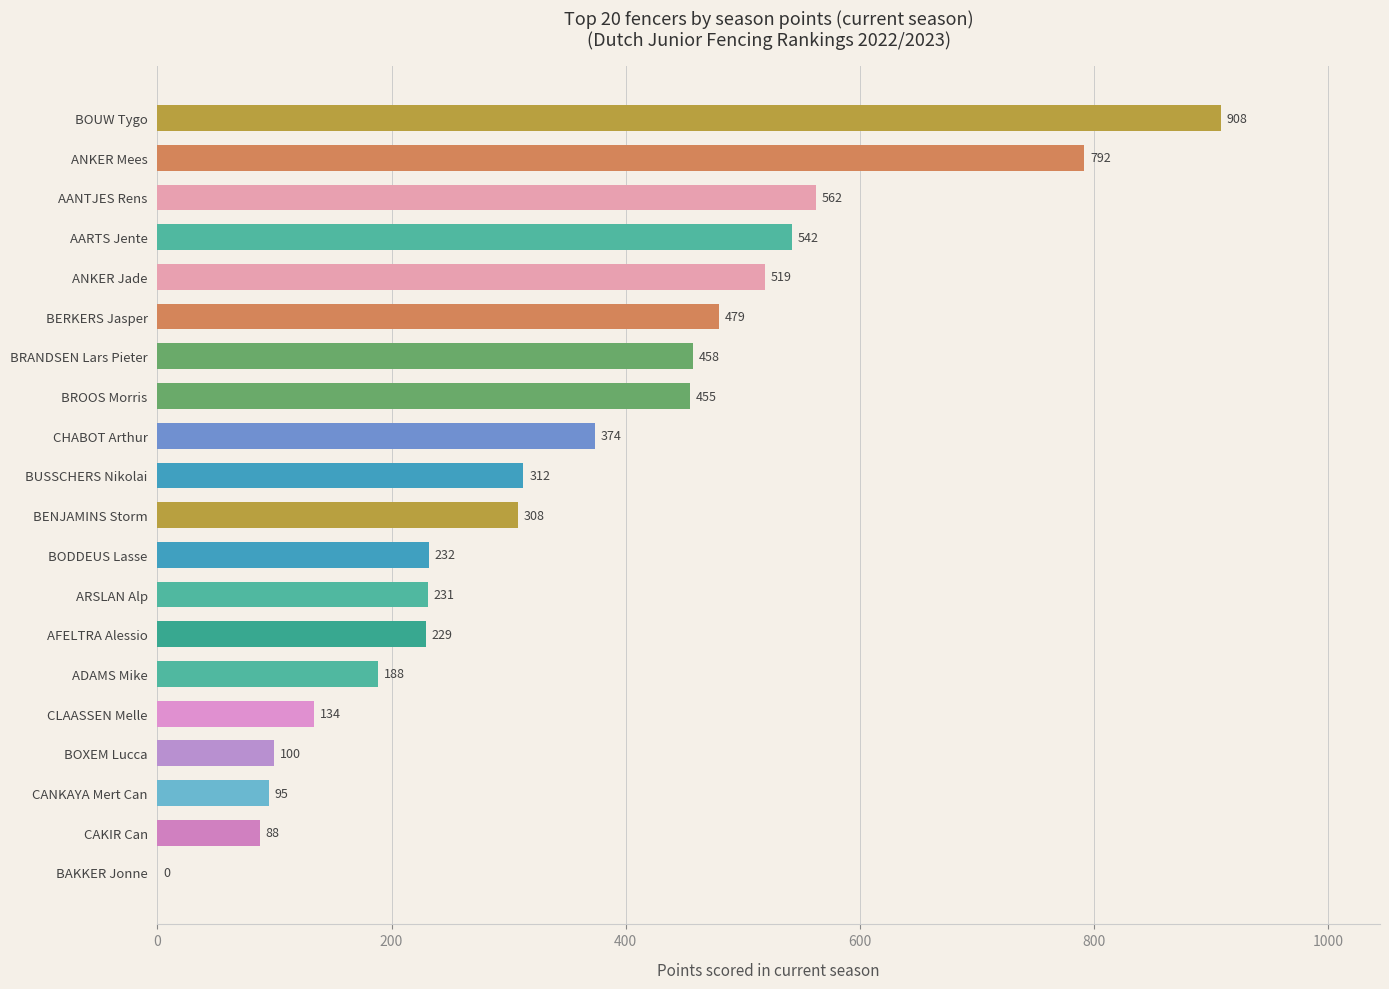

The value at BENJAMINS Storm is 427.6. True or false?

False